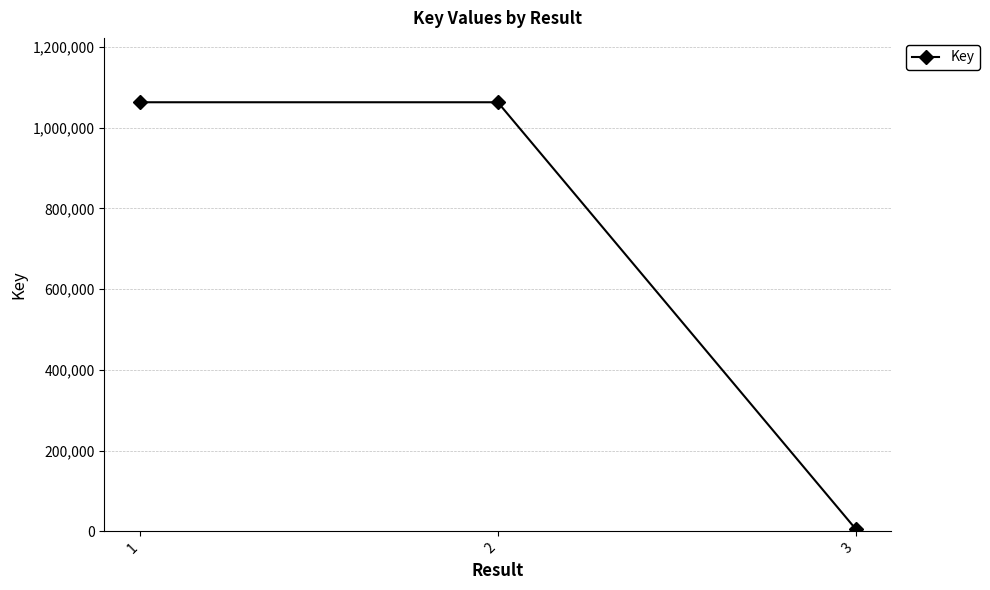

What is the approximate value at 2, to the nearest 100?

1063200